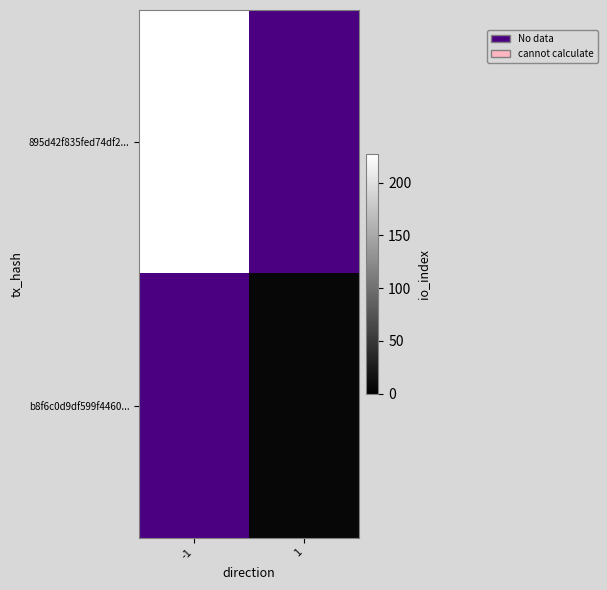

Between -1 and 1, which is larger?

1